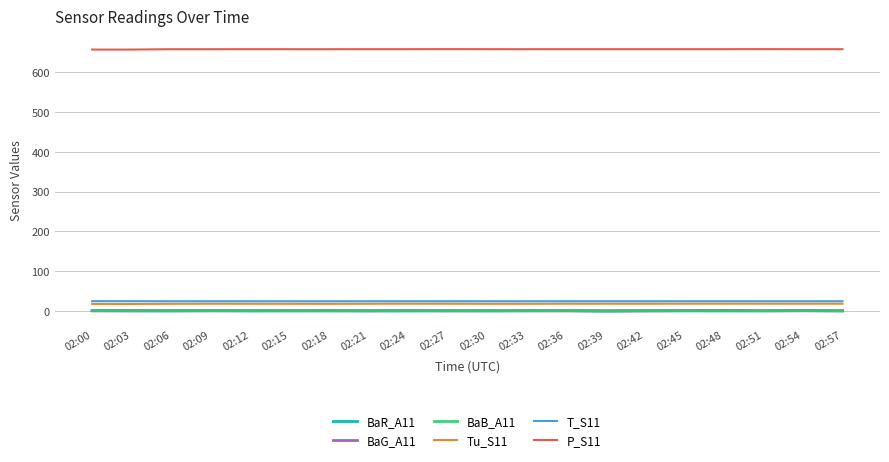

What is the difference between the maximum and second lowest values in the BaG_A11 series?

0.7